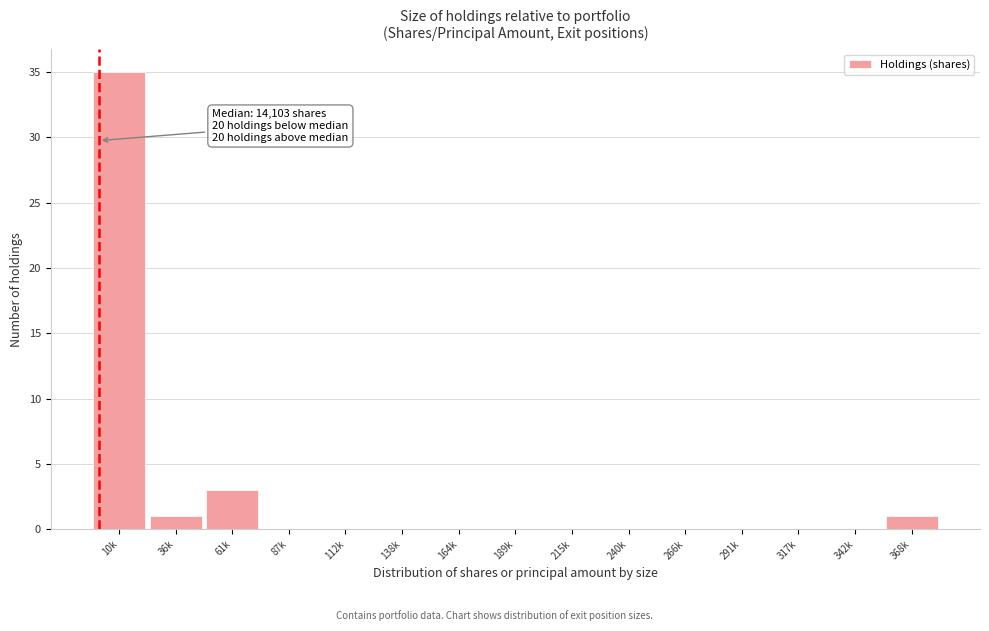

Reading left to right, extract all data points from this chart.

10k=35	36k=1	61k=3	87k=0	112k=0	138k=0	164k=0	189k=0	215k=0	240k=0	266k=0	291k=0	317k=0	342k=0	368k=1